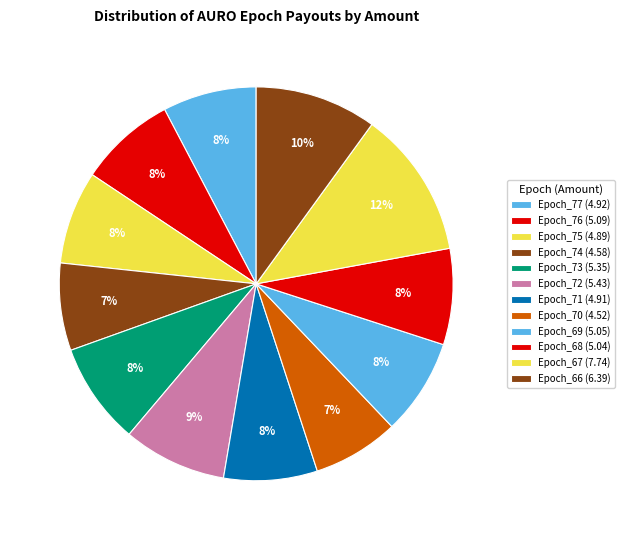

Is it true that Epoch_66 is 10% of the pie?

True